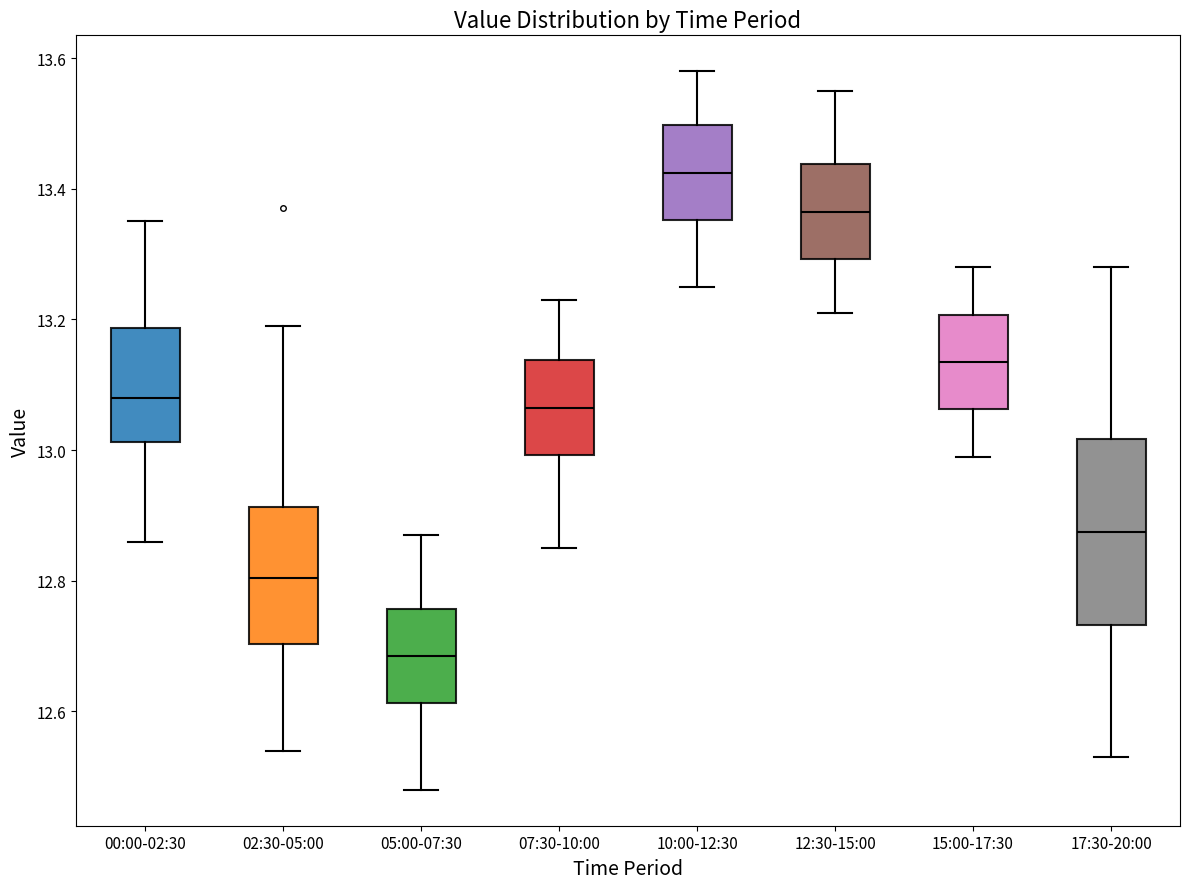

Reading left to right, read every box against the y-axis: the position of its median line, the range the box covers, and the ends of its whiskers. The values are not printed on the chart, so give them approximately, as read against the axis.

00:00-02:30: median 13.08, box 13.02 to 13.18, whiskers 12.86 to 13.36
02:30-05:00: median 12.80, box 12.70 to 12.92, whiskers 12.54 to 13.20
05:00-07:30: median 12.68, box 12.62 to 12.76, whiskers 12.48 to 12.88
07:30-10:00: median 13.06, box 13.00 to 13.14, whiskers 12.86 to 13.24
10:00-12:30: median 13.42, box 13.36 to 13.50, whiskers 13.26 to 13.58
12:30-15:00: median 13.36, box 13.30 to 13.44, whiskers 13.22 to 13.56
15:00-17:30: median 13.14, box 13.06 to 13.20, whiskers 13.00 to 13.28
17:30-20:00: median 12.88, box 12.74 to 13.02, whiskers 12.54 to 13.28